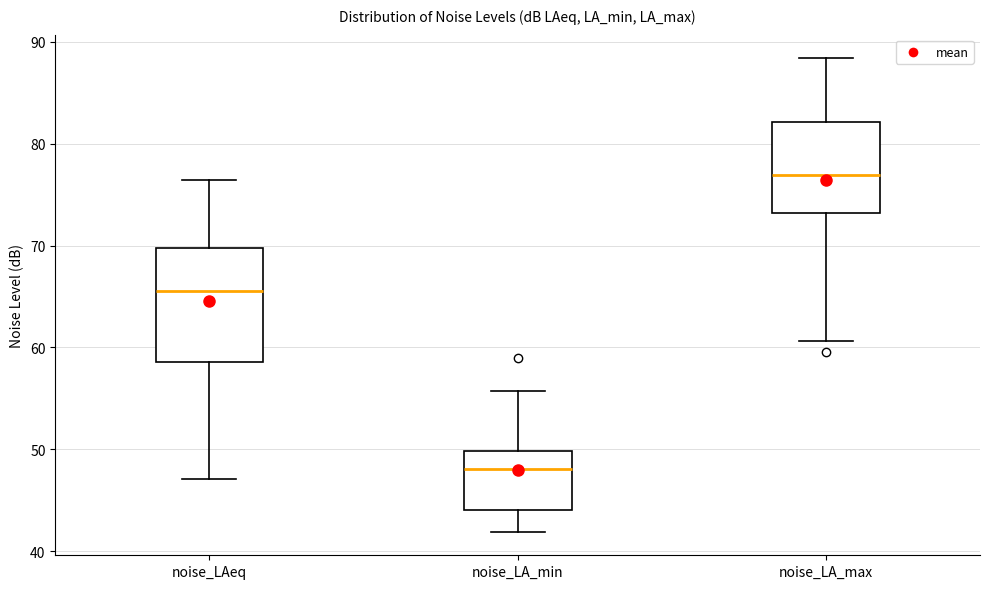

Reading left to right, read every box against the y-axis: the position of its median line, the range the box covers, and the ends of its whiskers. The values are not printed on the chart, so give them approximately, as read against the axis.

noise_LAeq: median 66, box 59 to 70, whiskers 47 to 76
noise_LA_min: median 48, box 44 to 50, whiskers 42 to 56
noise_LA_max: median 77, box 73 to 82, whiskers 61 to 88